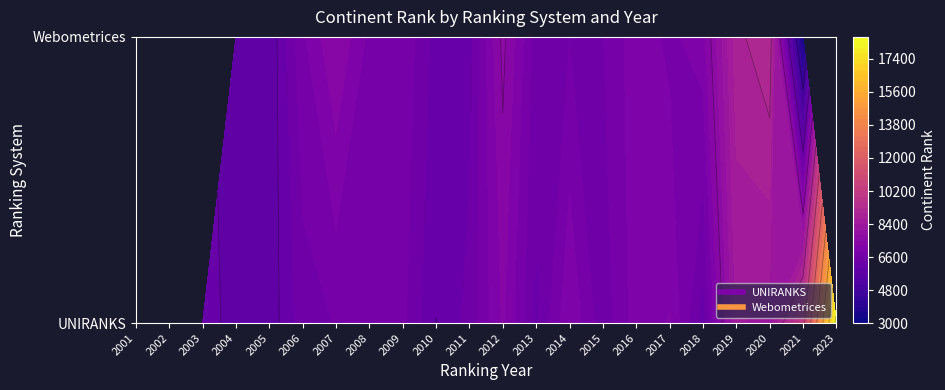

List the series in order of their overall mean, highest first.

UNIRANKS, Webometrices